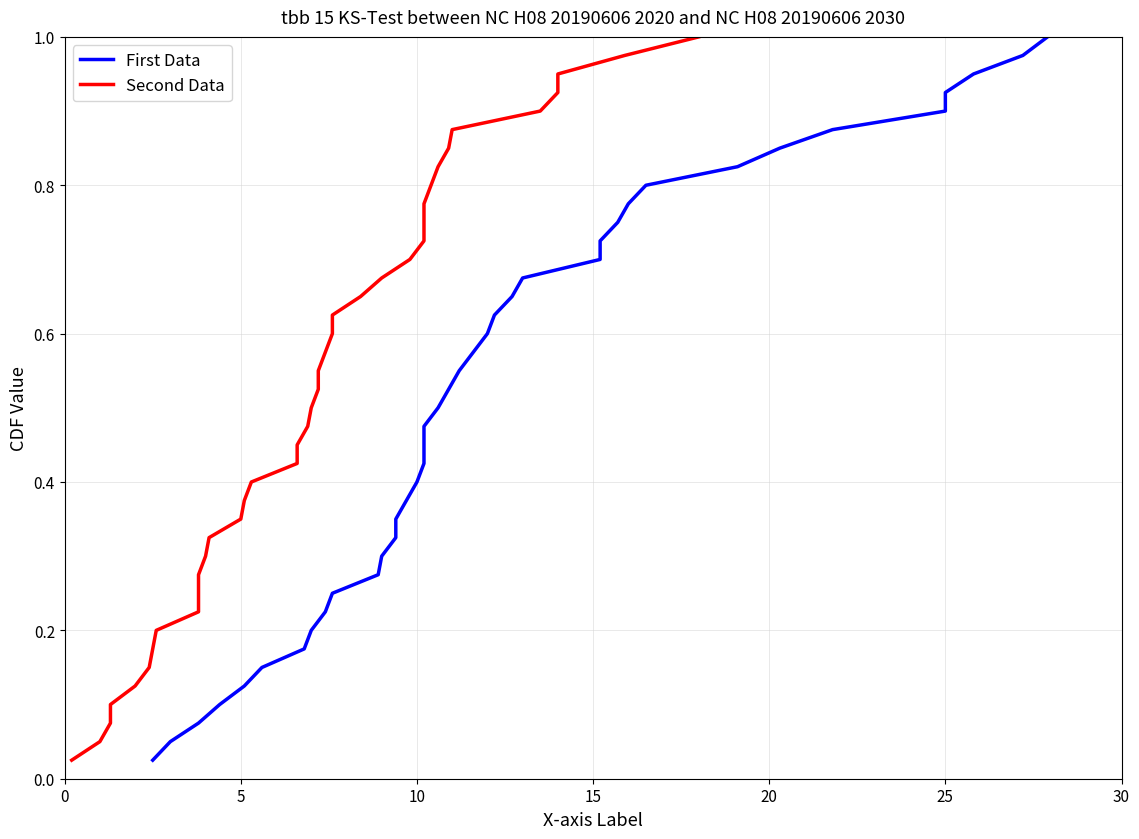

Reading left to right, what are all the values shown in this chart?

First Data: 0.0	0.1	0.1	0.1	0.1	0.1	0.2	0.2	0.2	0.2	0.3	0.3	0.3	0.3	0.4	0.4	0.4	0.5	0.5	0.5	0.5	0.6	0.6	0.6	0.6	0.7	0.7	0.7	0.7	0.8	0.8	0.8	0.8	0.8	0.9	0.9	0.9	0.9	1.0	1.0
Second Data: 0.0	0.1	0.1	0.1	0.1	0.1	0.2	0.2	0.2	0.2	0.3	0.3	0.3	0.3	0.4	0.4	0.4	0.5	0.5	0.5	0.5	0.6	0.6	0.6	0.6	0.7	0.7	0.7	0.7	0.8	0.8	0.8	0.8	0.8	0.9	0.9	0.9	0.9	1.0	1.0